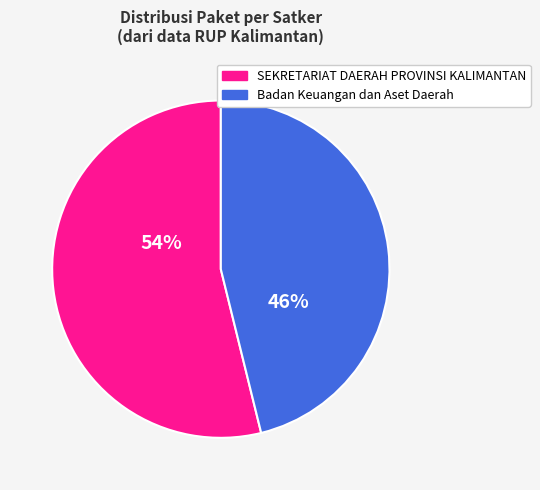

Is there a majority slice in this chart?

Yes